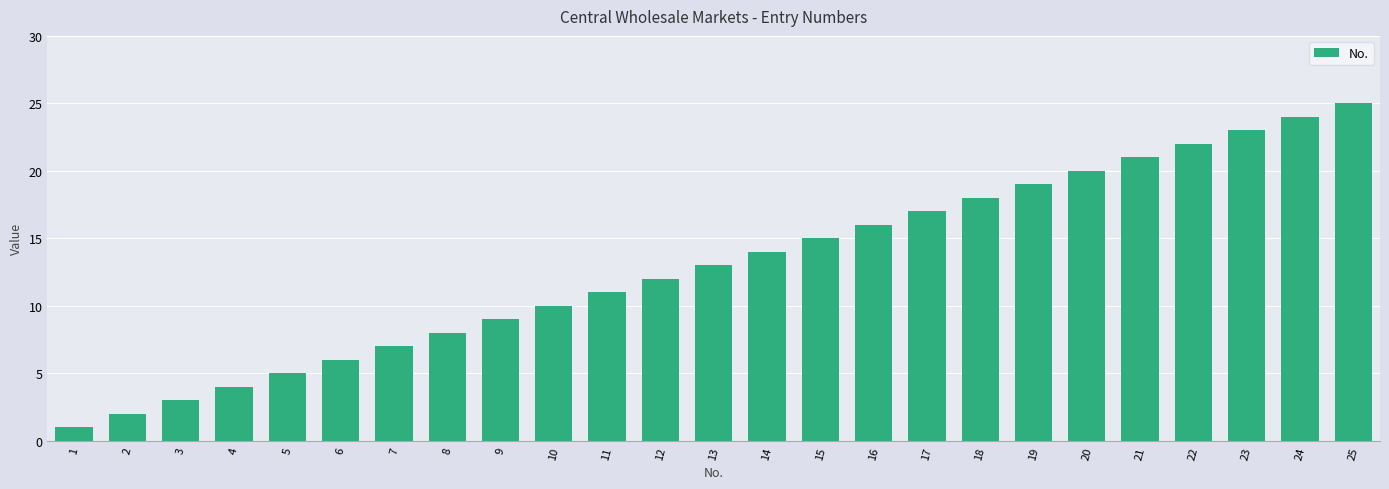

Between 14 and 20, which is larger?

20